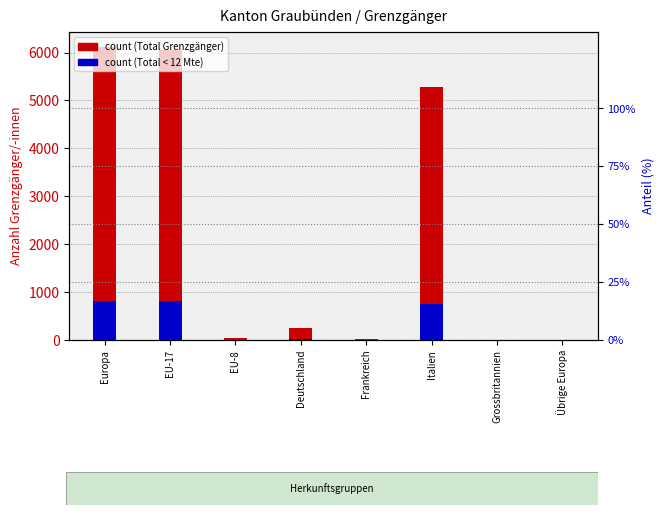

Is it true that Total Grenzgänger equals 3 at Grossbritannien?

False